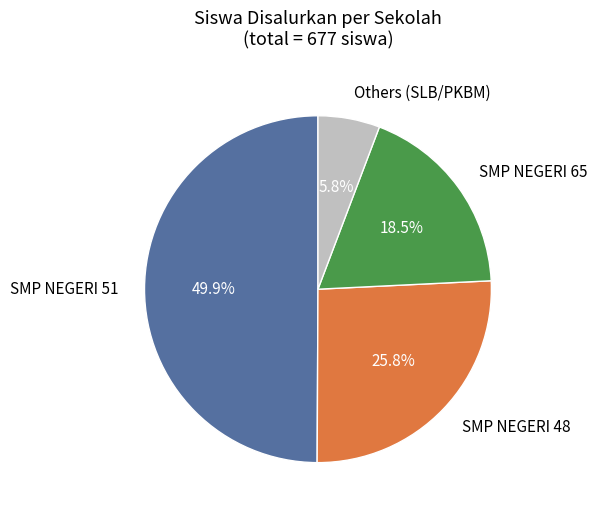

Rank the categories by value from highest to lowest.

SMP NEGERI 51, SMP NEGERI 48, SMP NEGERI 65, Others (SLB/PKBM)